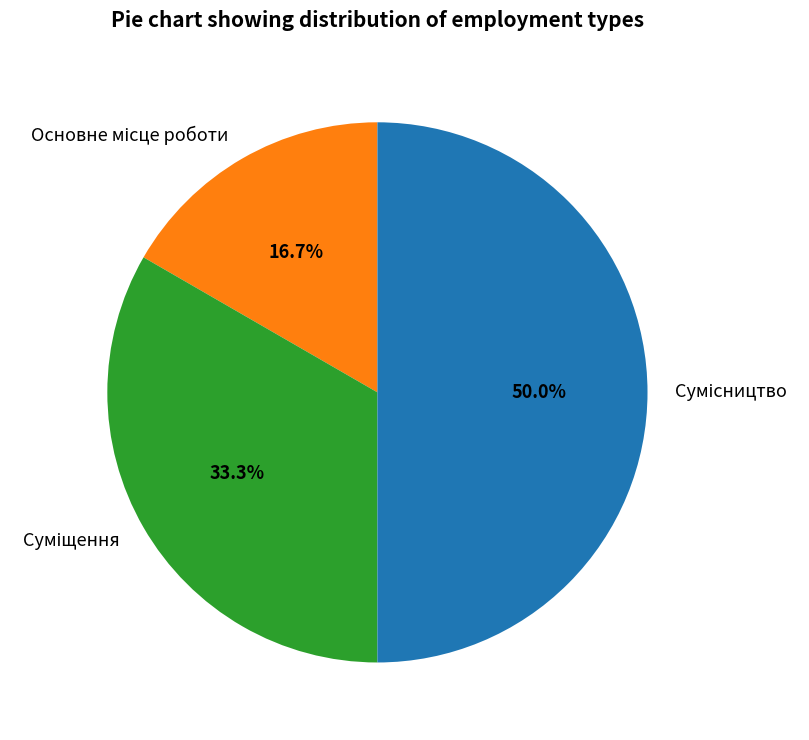

To the nearest percent, what is the combined percentage of Основне місце роботи and Сумісництво?

67%